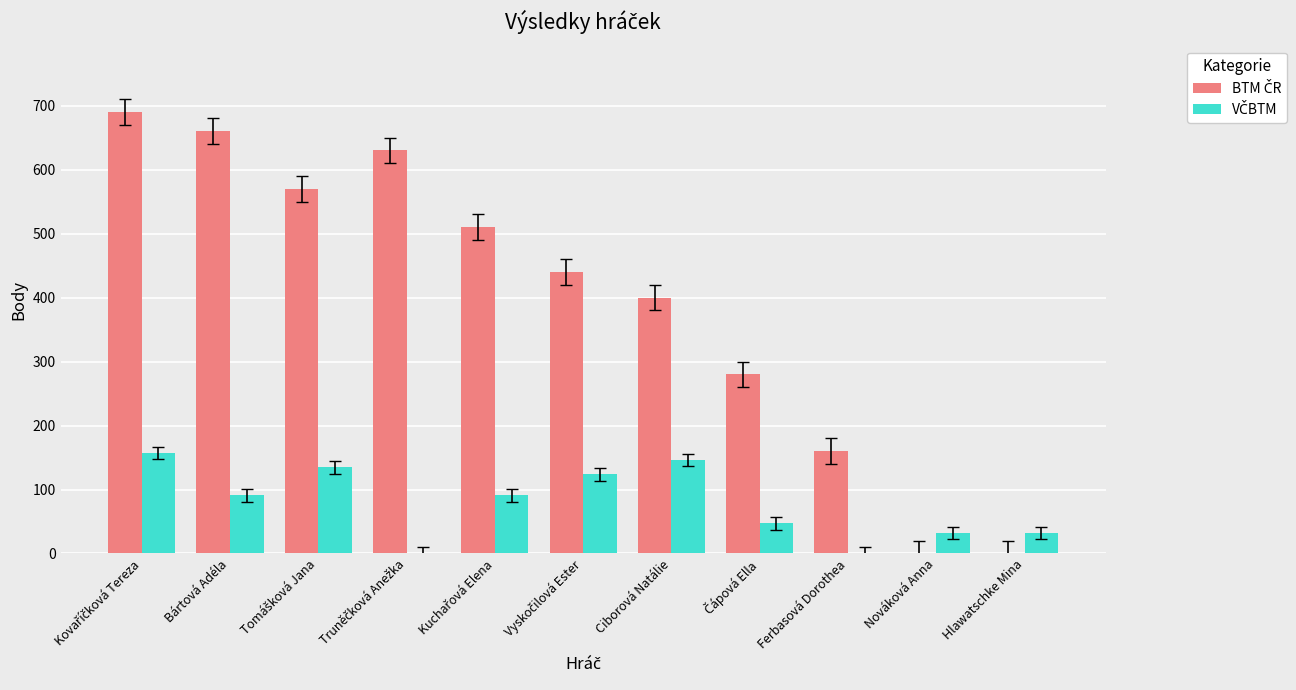

Rank the series by their average value, from highest to lowest.

BTM ČR, VČBTM